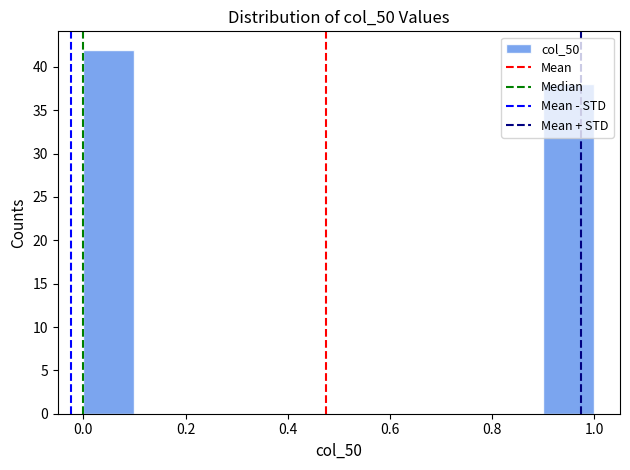

Reading left to right, list every bar in this chart as the range it spans on the x-axis followed by its height. The values are not printed on the chart, so give them approximately, as read against the axis.

0.0 to 0.1: 42
0.1 to 0.2: 0
0.2 to 0.3: 0
0.3 to 0.4: 0
0.4 to 0.5: 0
0.5 to 0.6: 0
0.6 to 0.7: 0
0.7 to 0.8: 0
0.8 to 0.9: 0
0.9 to 1.0: 38